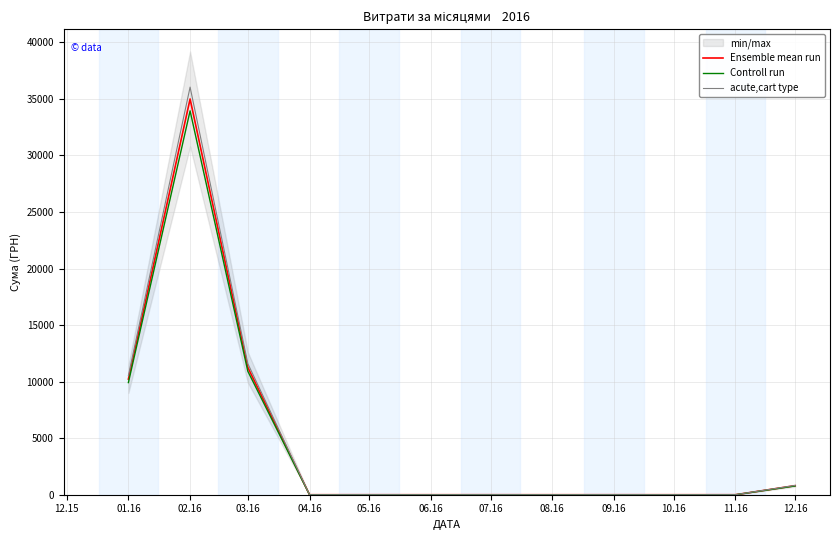

Reading left to right, transcribe all the data shown in this chart.

Ensemble mean run: 10221.9	34987.5	11258.8	0.0	0.0	0.0	0.0	0.0	0.0	0.0	0.0	799.3
Controll run: 9915.2	33937.8	10921.0	0.0	0.0	0.0	0.0	0.0	0.0	0.0	0.0	775.4
acute,cart type: 10528.6	36037.1	11596.5	0.0	0.0	0.0	0.0	0.0	0.0	0.0	0.0	823.3